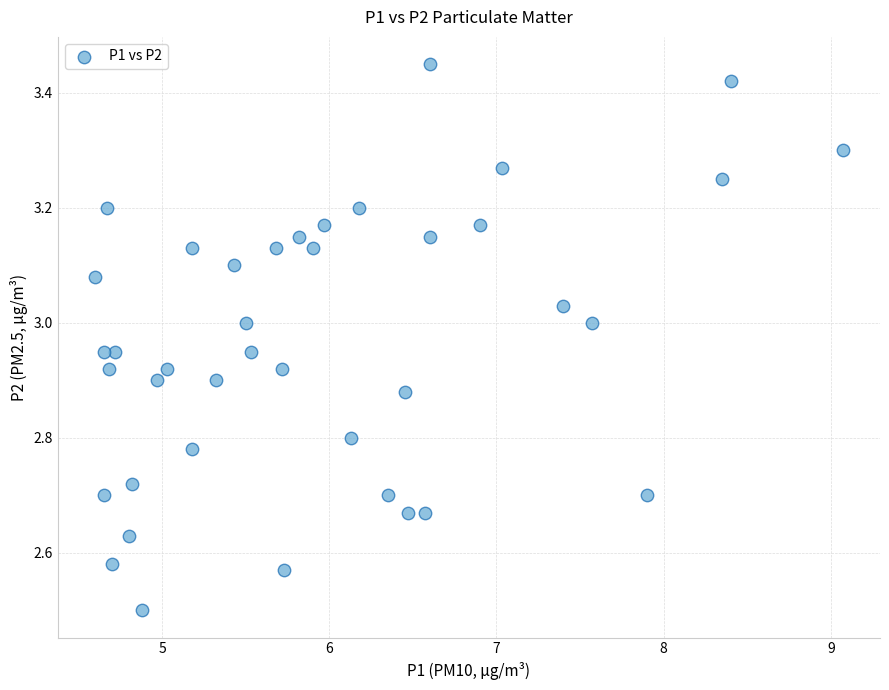

What is the range of X values (max minus min)?

4.5